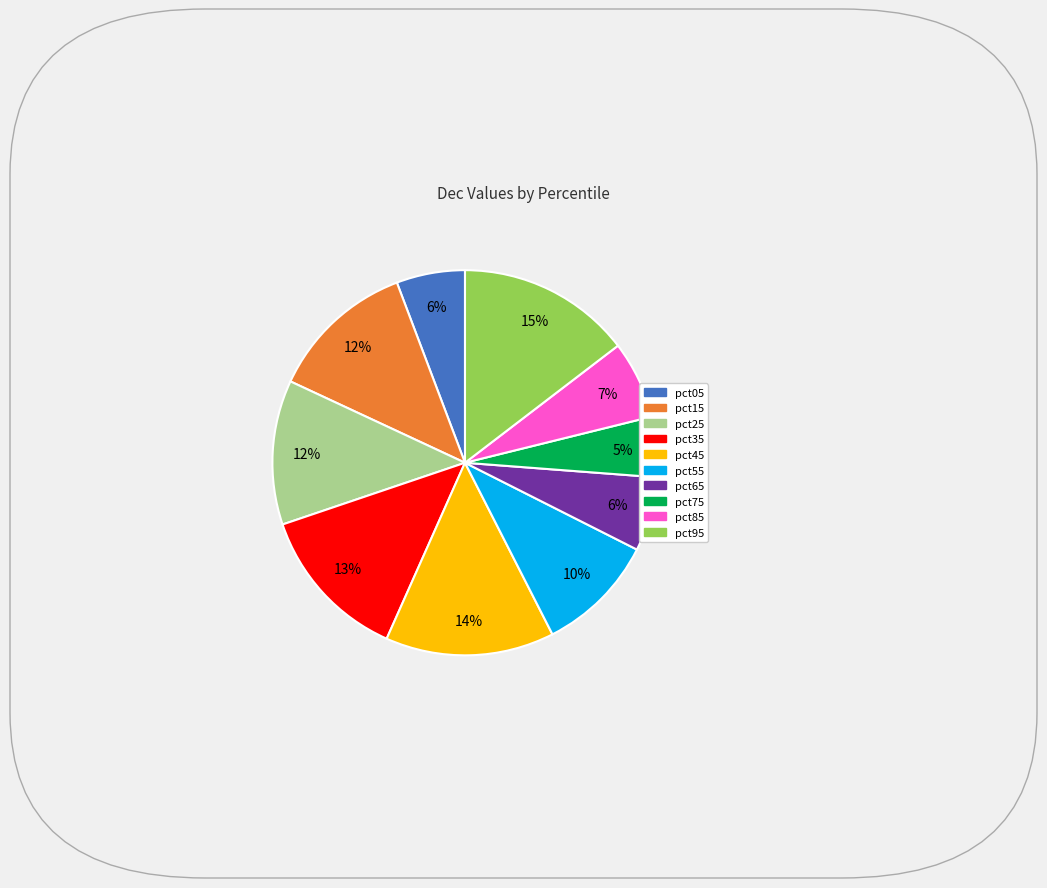

To the nearest percent, what percentage of the pie is pct45?

14%